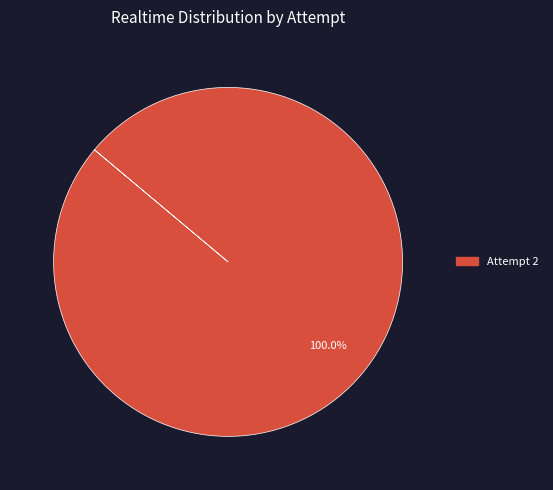

Rank the categories by value from lowest to highest.

Attempt 2